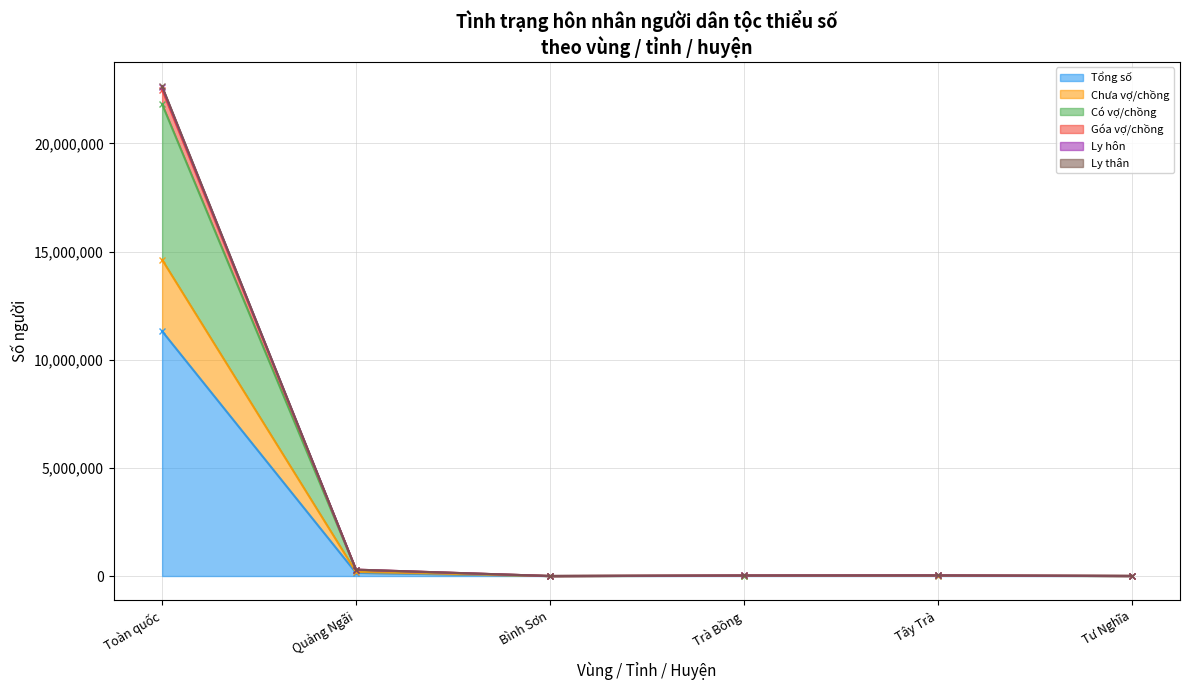

Where is Tổng số nearest to the value 5660454?

Quảng Ngãi